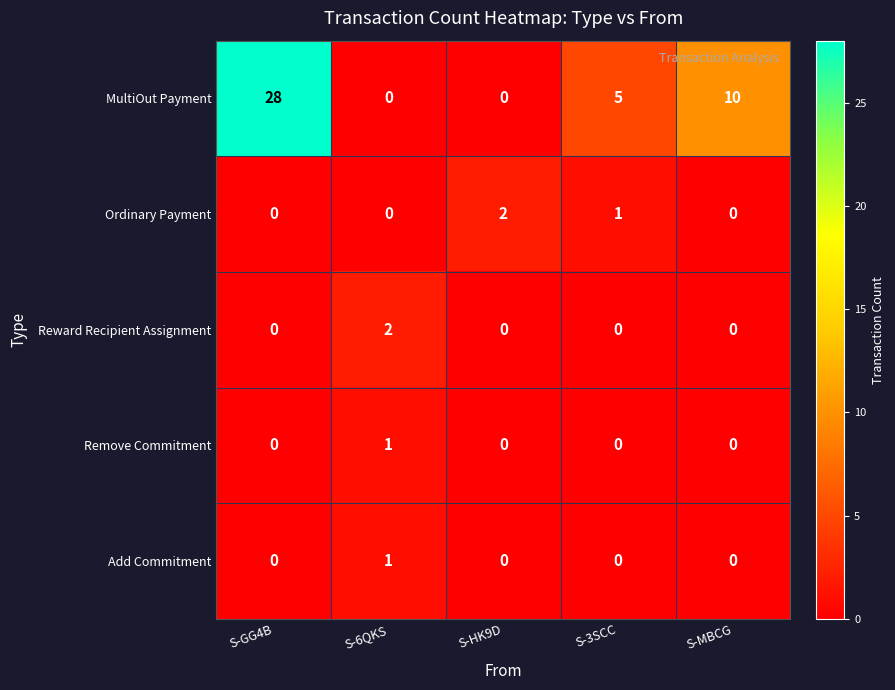

Is it true that Ordinary Payment equals 0 at S-MBCG?

True